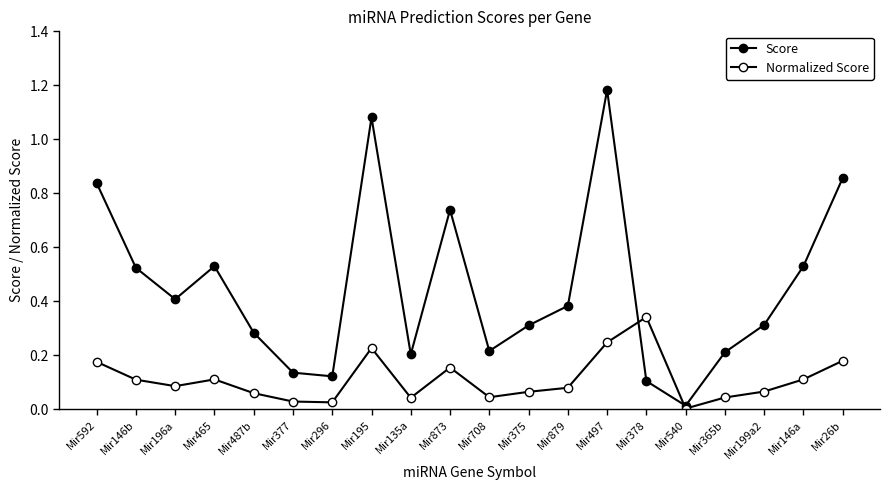

Rank the series by their maximum value, from highest to lowest.

Score, Normalized Score